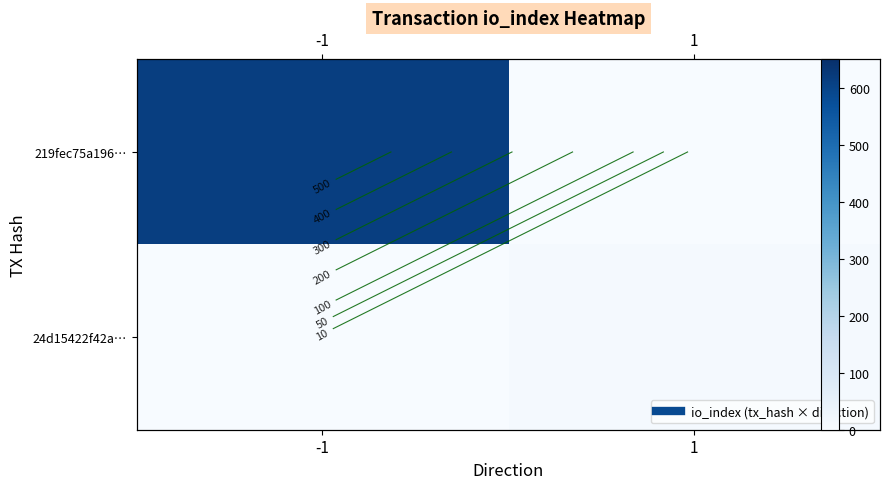

What is the highest value of the 219fec75a196… series?

614